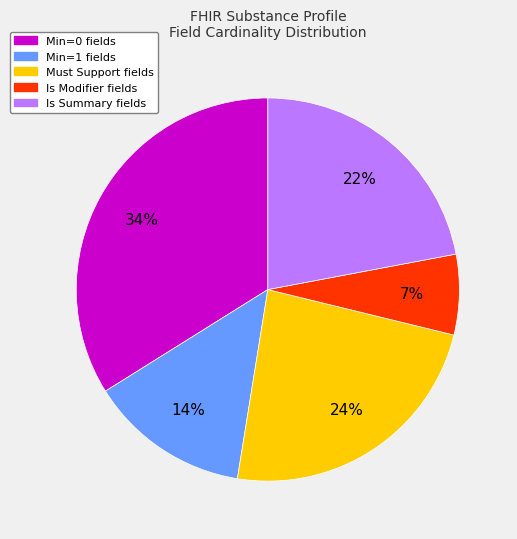

To the nearest percent, what is the average slice percentage?

20%